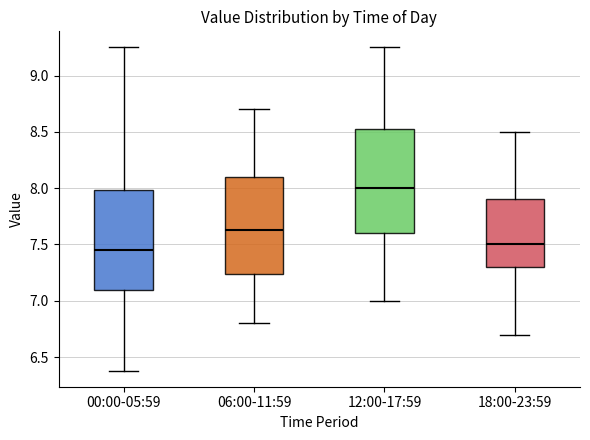

Reading left to right, transcribe this box plot: for each box, give where its median line is, the range the box spans, and where its two whiskers end, as read against the y-axis. The values are not printed on the chart, so give them approximately, as read against the axis.

00:00-05:59: median 7.45, box 7.10 to 8.00, whiskers 6.40 to 9.25
06:00-11:59: median 7.65, box 7.25 to 8.10, whiskers 6.80 to 8.70
12:00-17:59: median 8.00, box 7.60 to 8.55, whiskers 7.00 to 9.25
18:00-23:59: median 7.50, box 7.30 to 7.90, whiskers 6.70 to 8.50